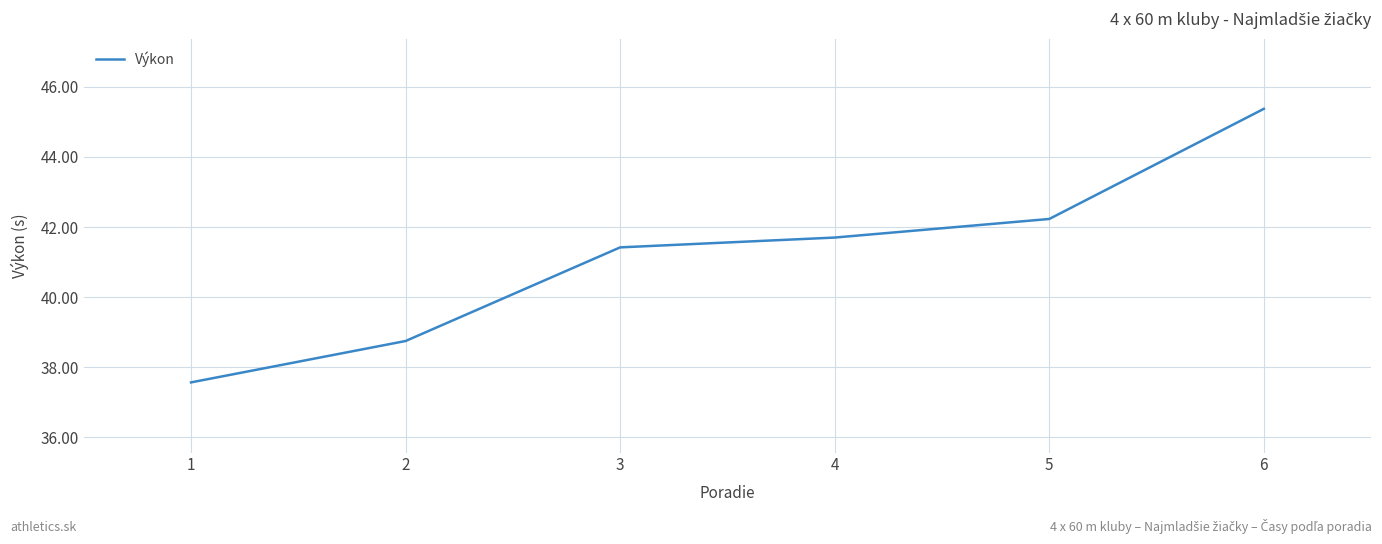

Reading left to right, list all the values displayed in this chart.

37.6	38.8	41.4	41.7	42.2	45.4